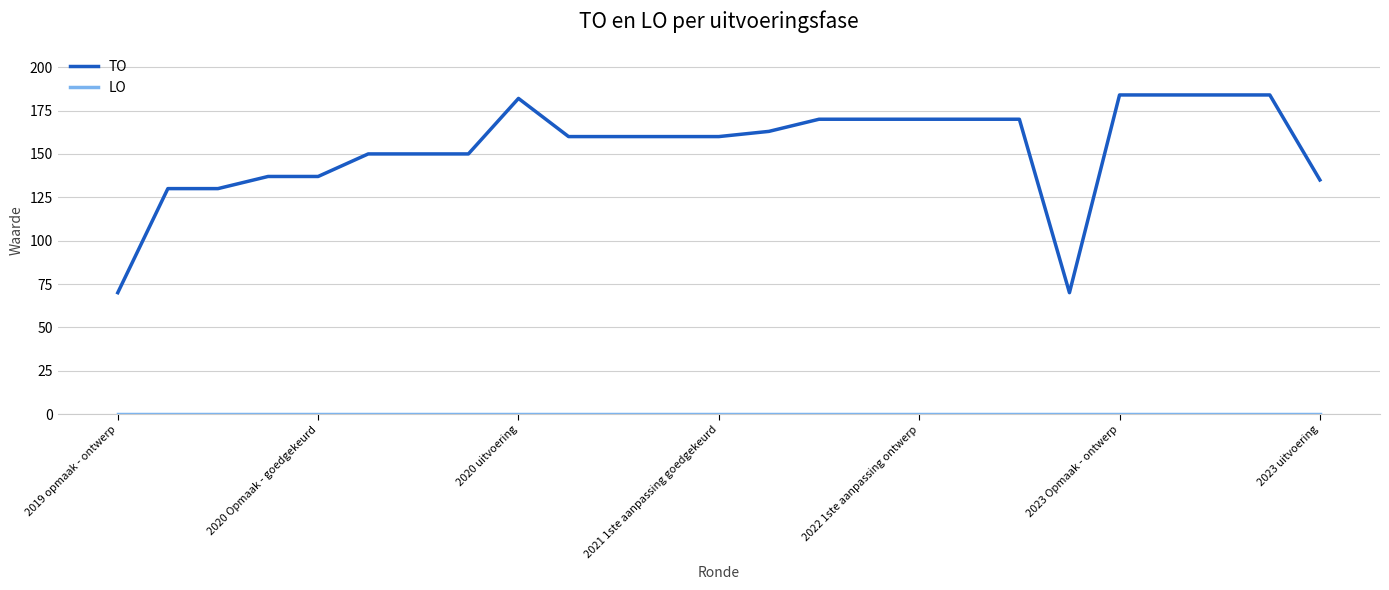

Which series has the widest spread of values?

TO